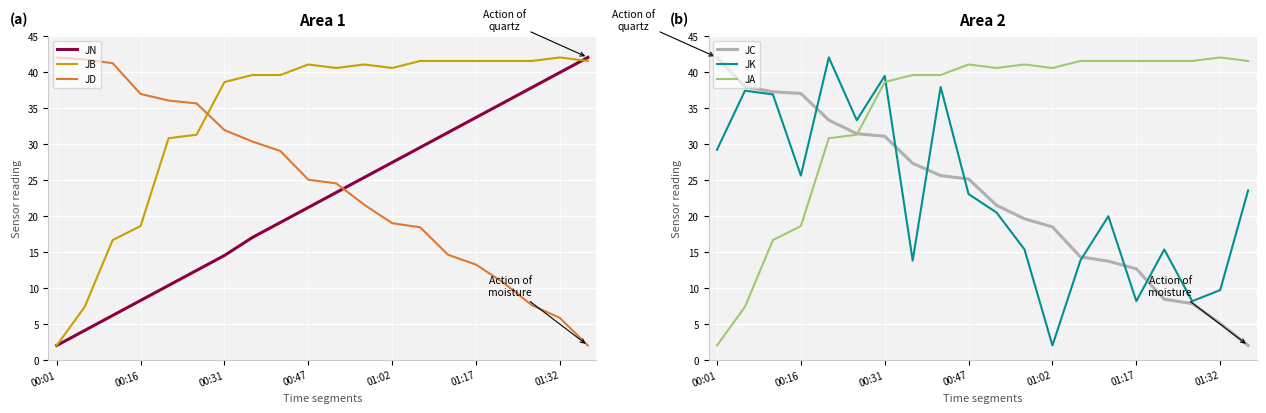

What is the approximate value of JN at 01:32?

39.9